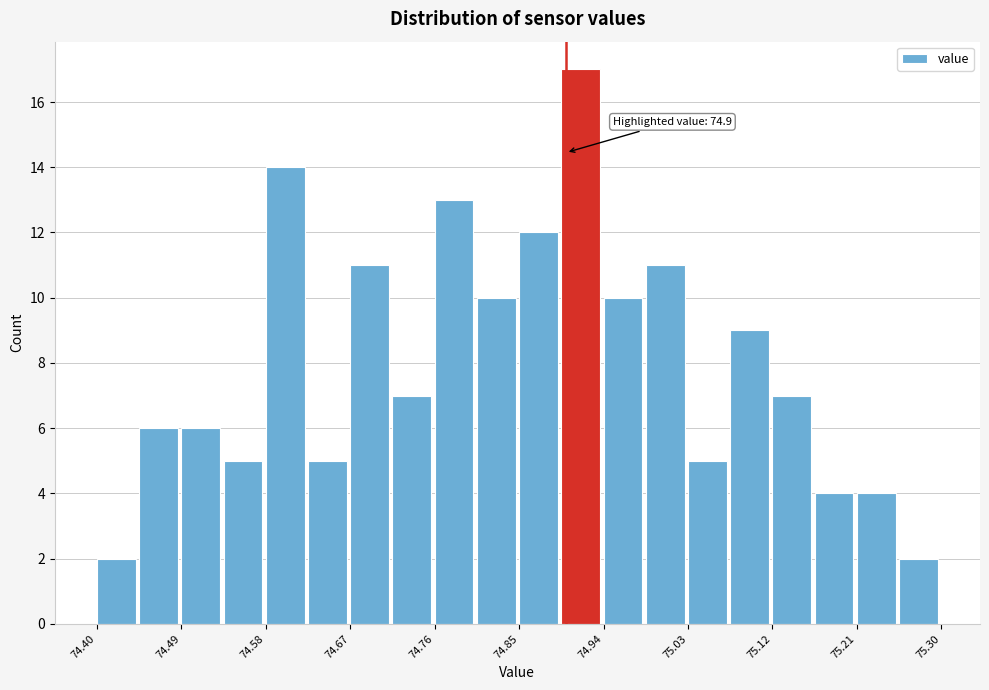

Which range on the x-axis has the tallest bar?

74.895 to 74.940